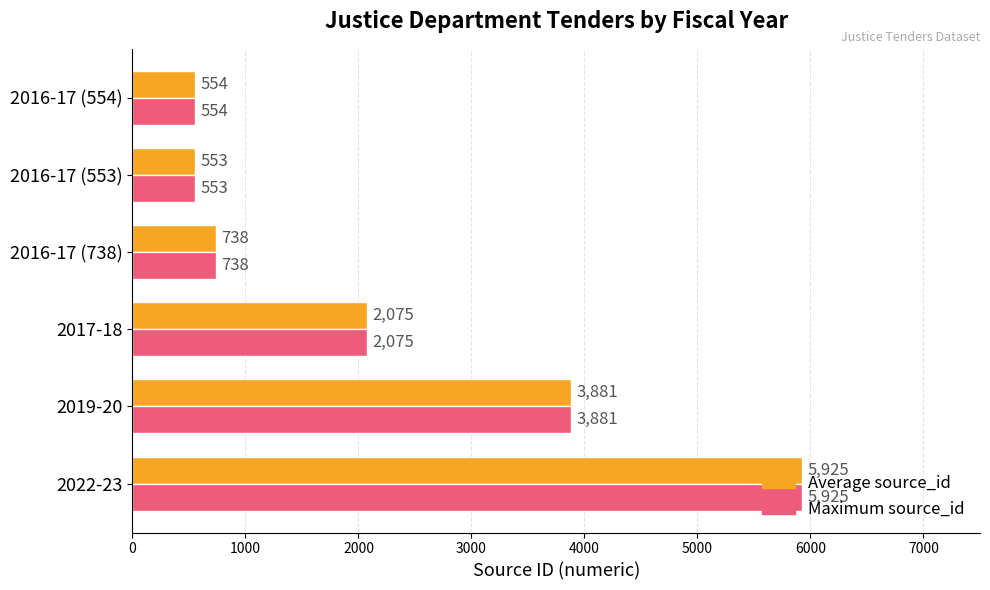

What is the difference between the second highest and second lowest values in the Maximum source_id series?

3327